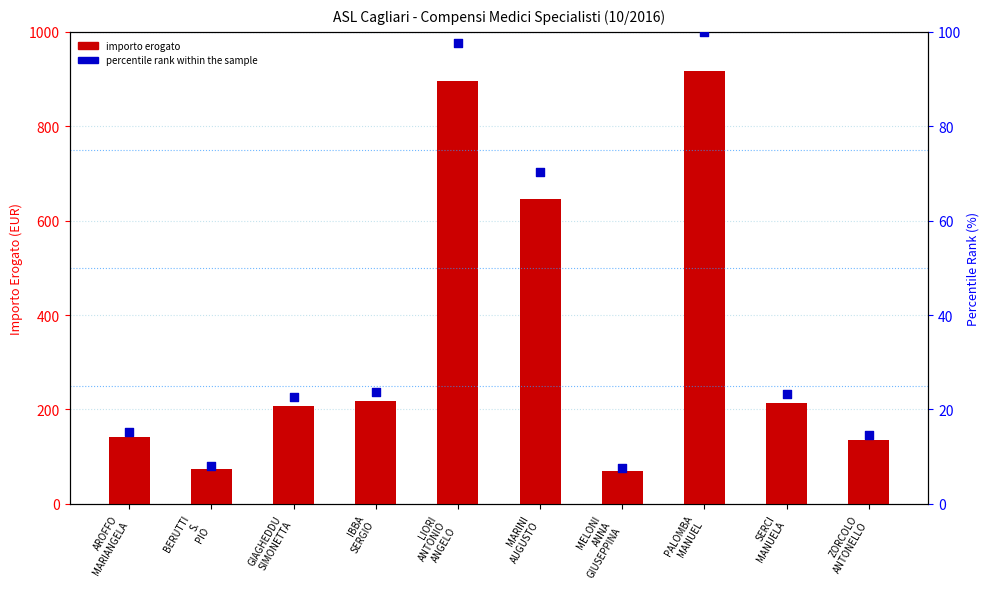

Which series has the widest spread of Y values?

importo erogato